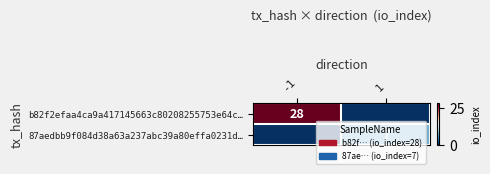

At how many categories does at least one series exceed 23?

1